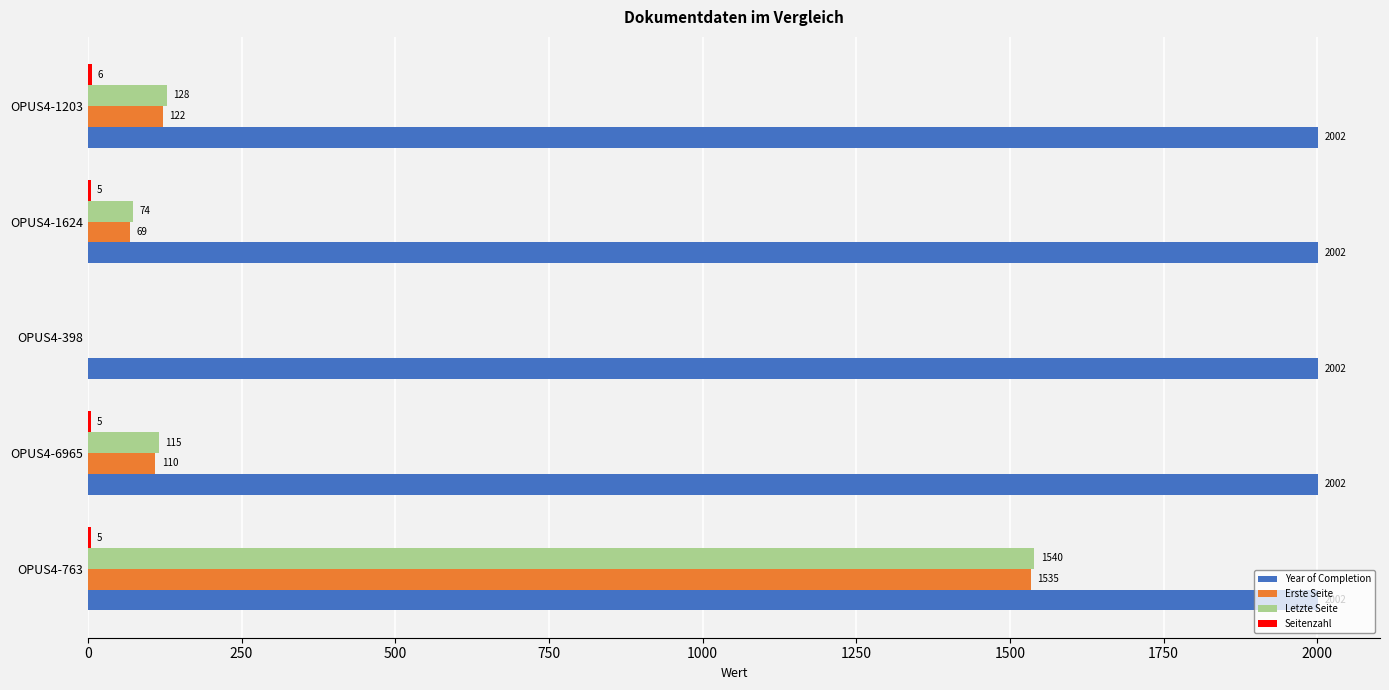

Between OPUS4-6965 and OPUS4-1203, which series saw the biggest shift?

Letzte Seite